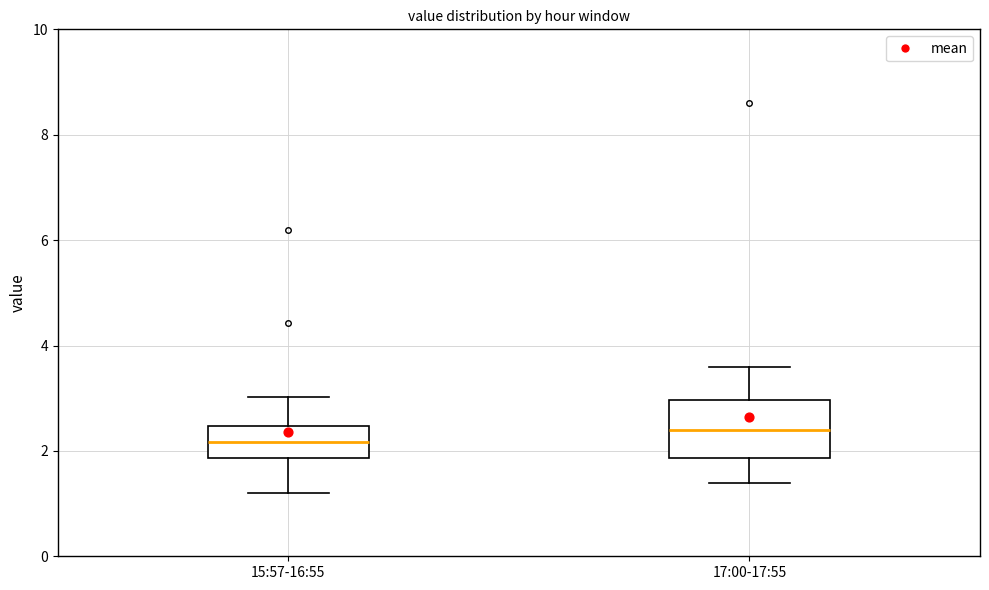

Where is the lower edge of the box for 15:57-16:55 on the y-axis? The values are not printed on the chart, so give them approximately, as read against the axis.

1.8